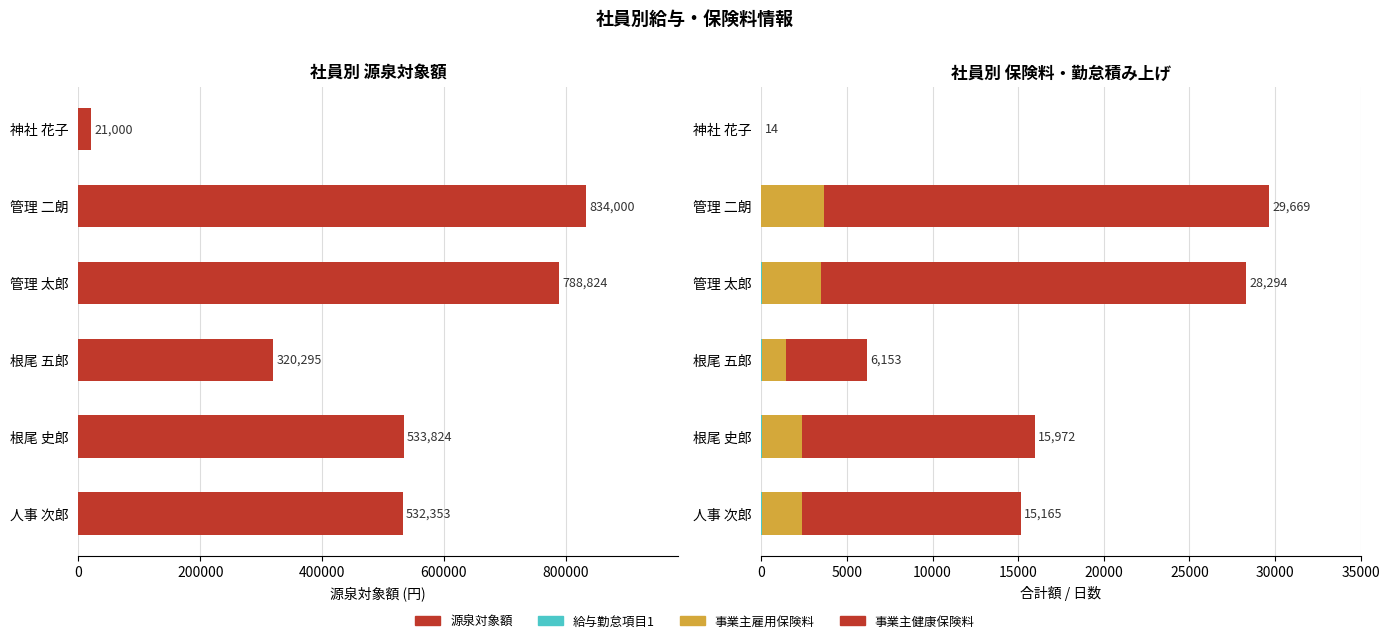

Reading left to right, list all the values displayed in this chart.

源泉対象額: 532353	533824	320295	788824	834000	21000
給与勤怠項目1: 22	23	23	23	0	14
事業主雇用保険料: 2343	2349	1410	3471	3669	0
事業主健康保険料: 12800	13600	4720	24800	26000	0